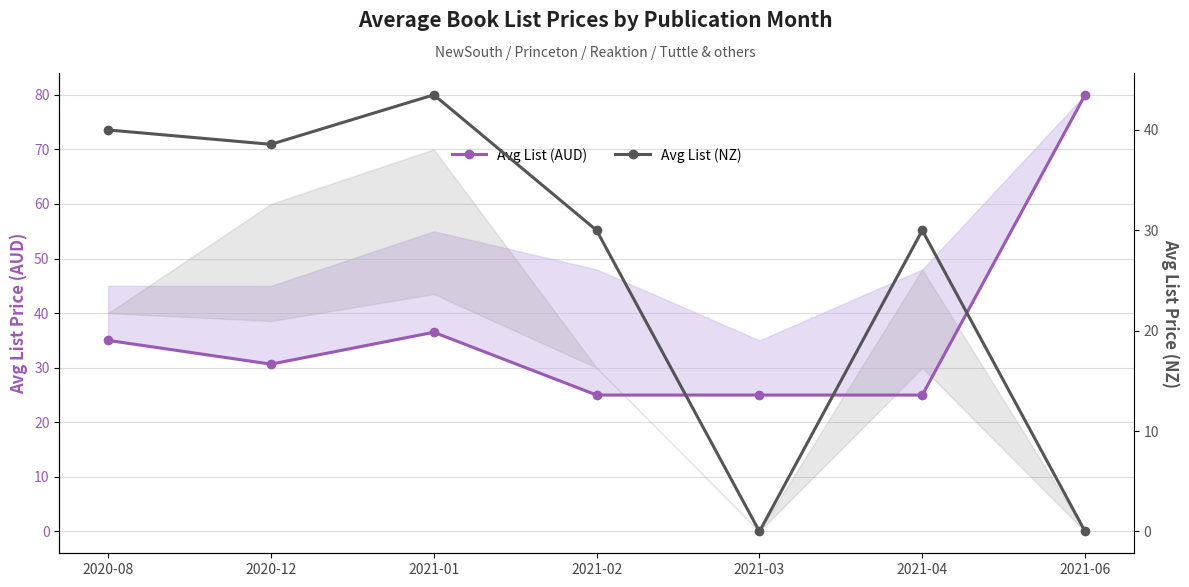

How many data points in Avg List (NZ) are above 29?

5